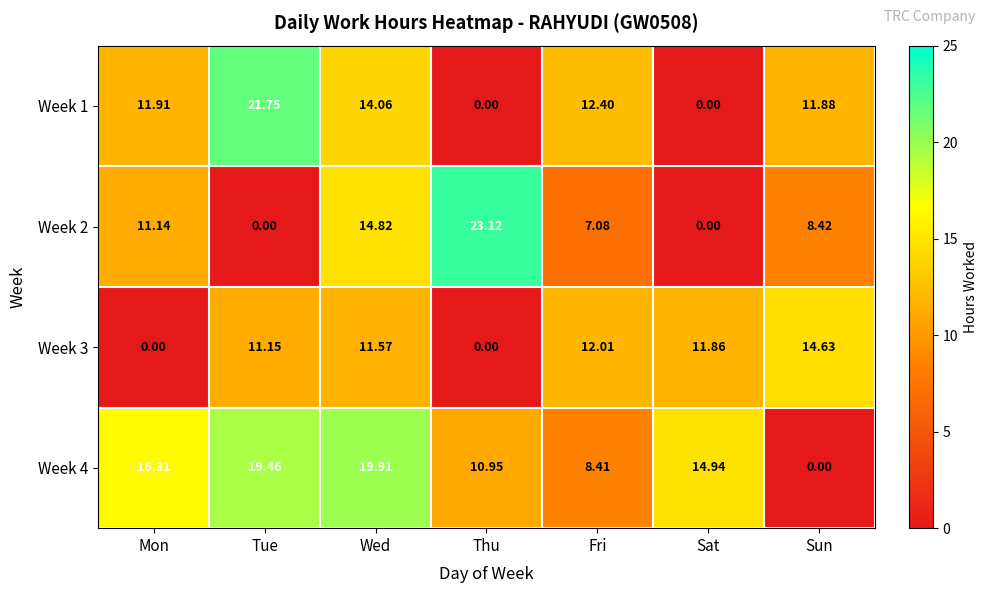

How many distinct data groups are displayed?

4